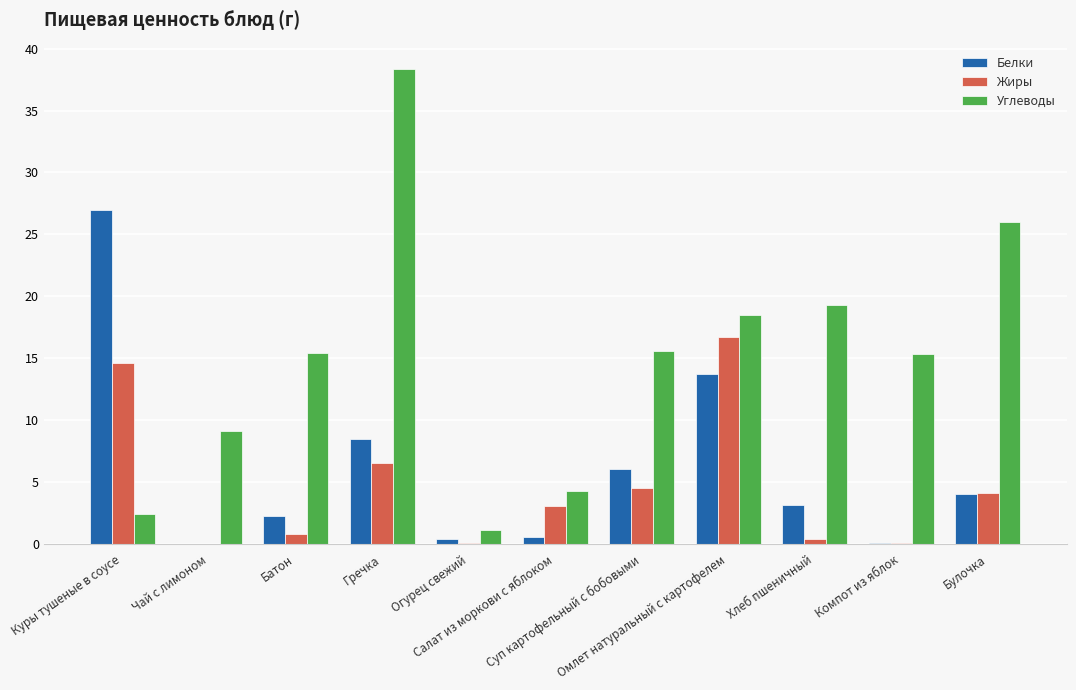

Are the bars horizontal?

No